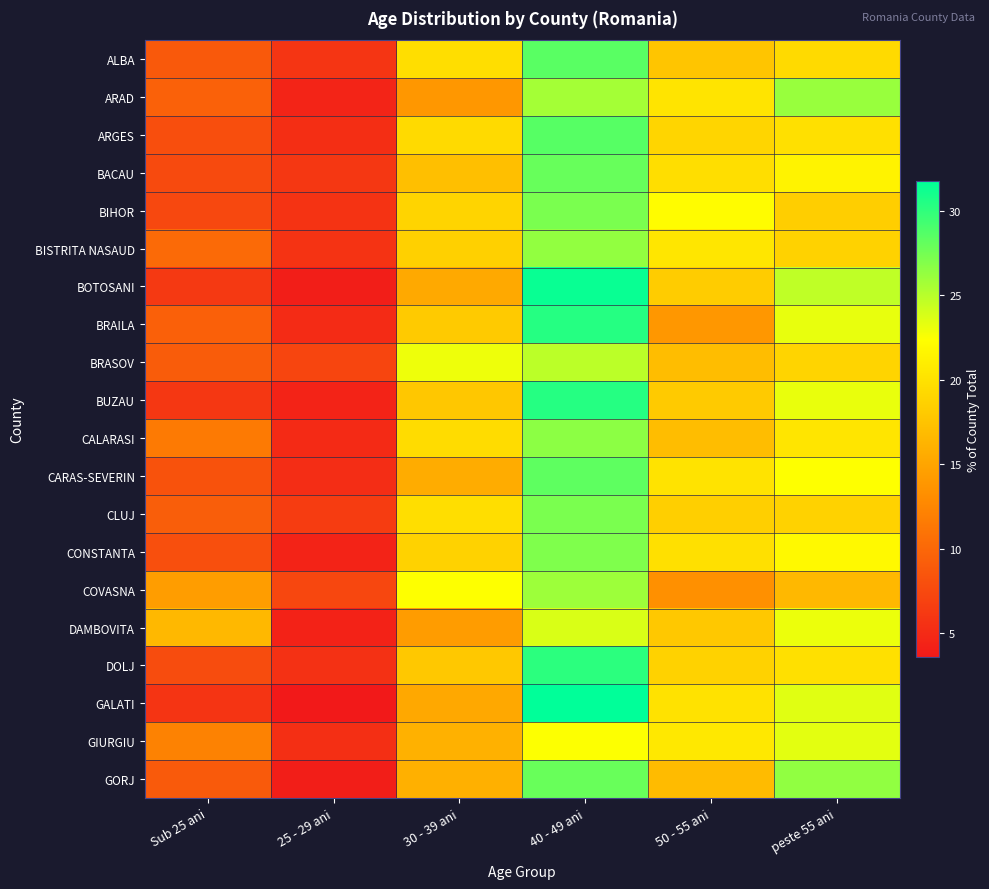

Which series has the widest spread of values?

GALATI